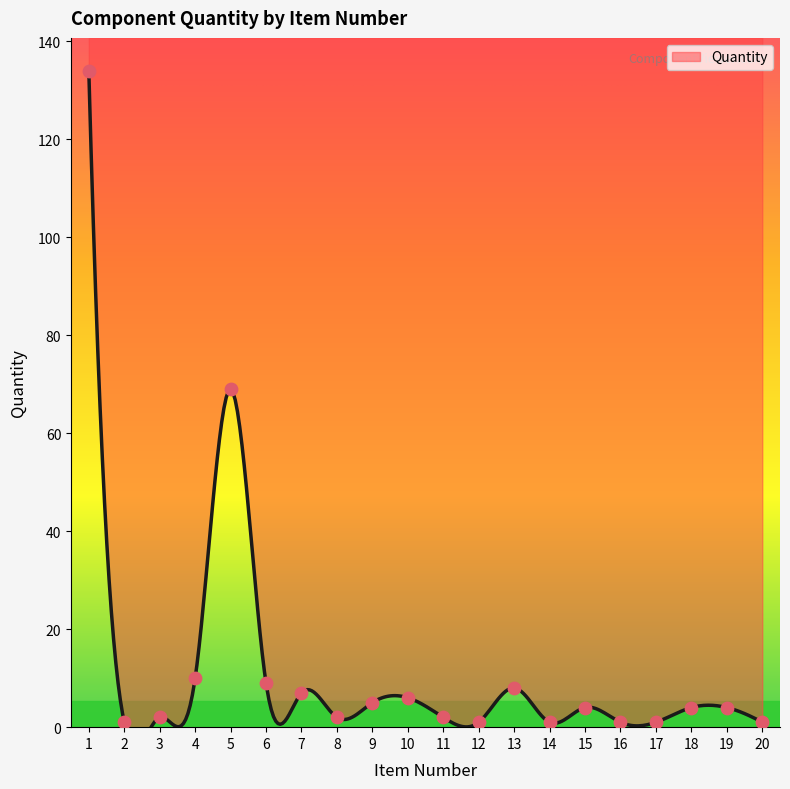

Approximately how many times larger is the value at 11 compared to 9?

0.4